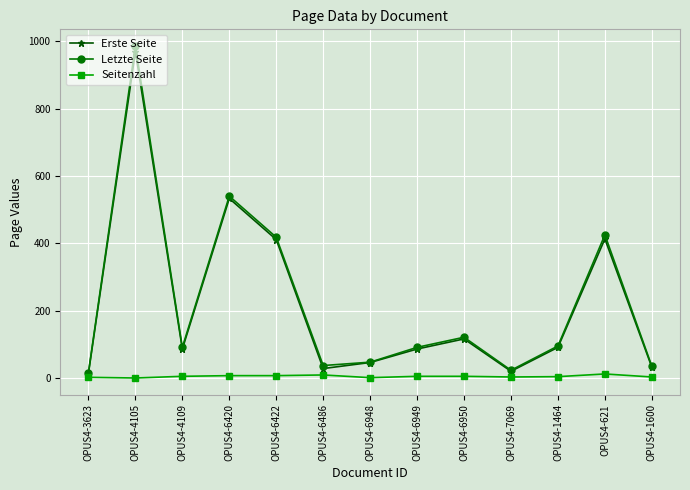

List the series in order of their peak value, highest first.

Letzte Seite, Erste Seite, Seitenzahl